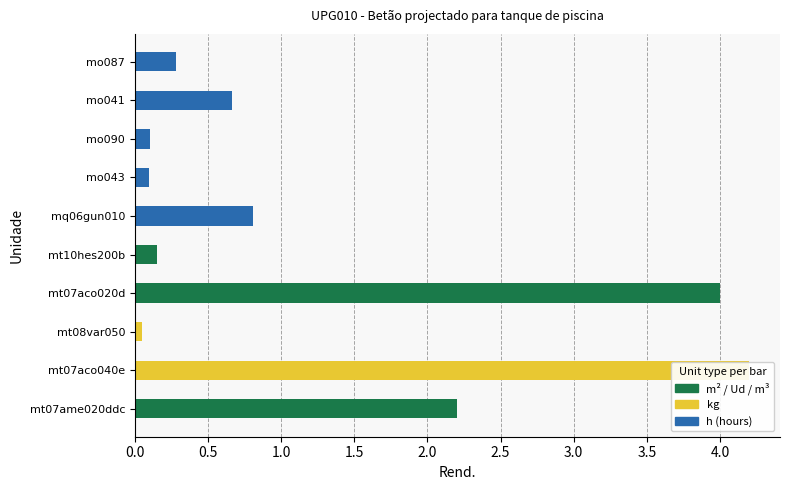

Which label corresponds to the smallest value in the chart?

mt08var050